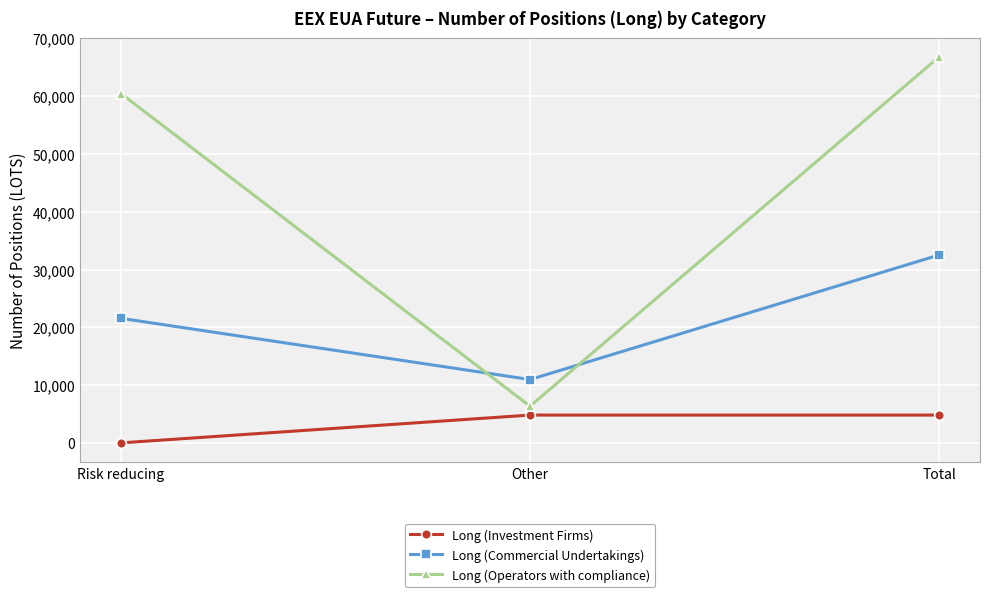

What is the average value of the Long (Commercial Undertakings) series?

21677